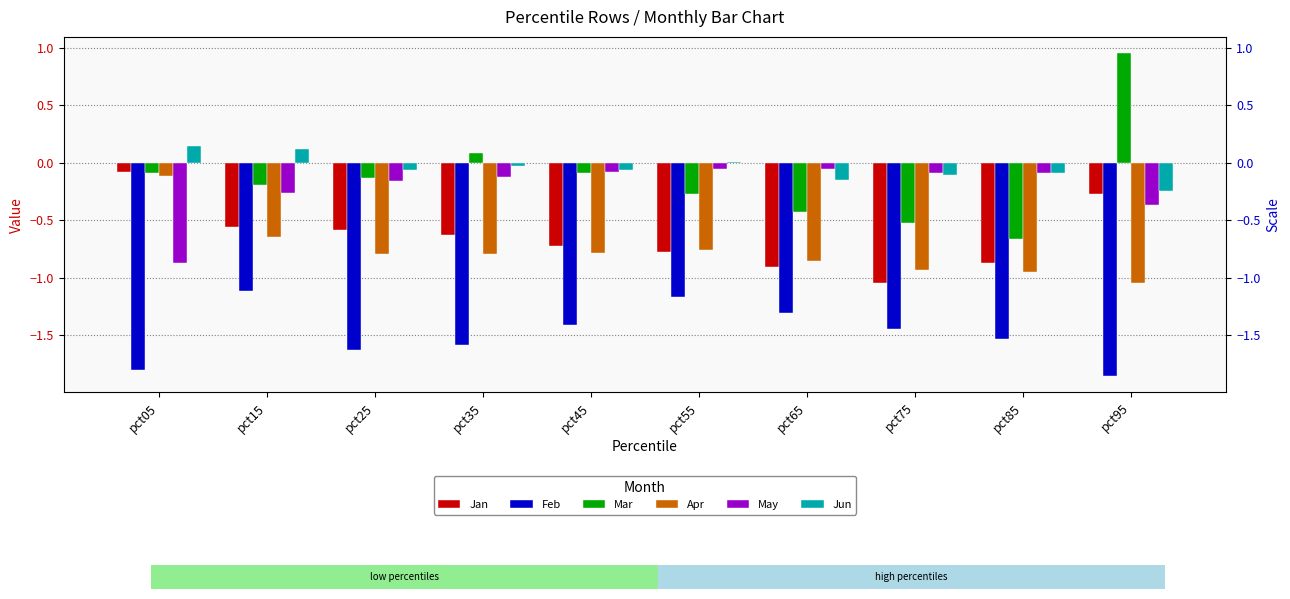

Reading left to right, transcribe all the data shown in this chart.

Jan: -0.1	-0.6	-0.6	-0.6	-0.7	-0.8	-0.9	-1.0	-0.9	-0.3
Feb: -1.8	-1.1	-1.6	-1.6	-1.4	-1.2	-1.3	-1.4	-1.5	-1.9
Mar: -0.1	-0.2	-0.1	0.1	-0.1	-0.3	-0.4	-0.5	-0.7	1.0
Apr: -0.1	-0.6	-0.8	-0.8	-0.8	-0.8	-0.9	-0.9	-1.0	-1.0
May: -0.9	-0.3	-0.2	-0.1	-0.1	-0.1	-0.1	-0.1	-0.1	-0.4
Jun: 0.1	0.1	-0.1	-0.0	-0.1	0.0	-0.1	-0.1	-0.1	-0.2